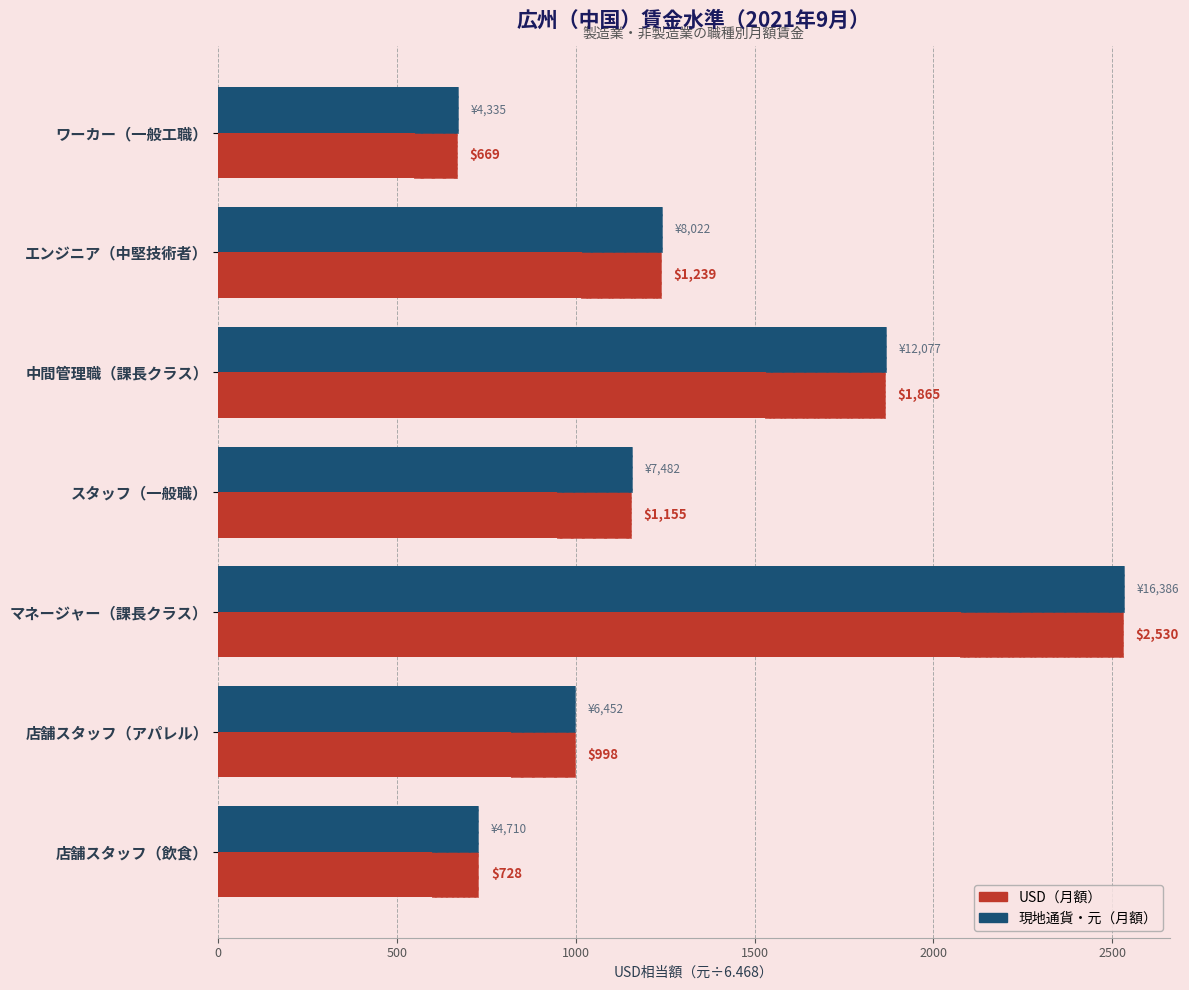

How many bars are there in total?

14